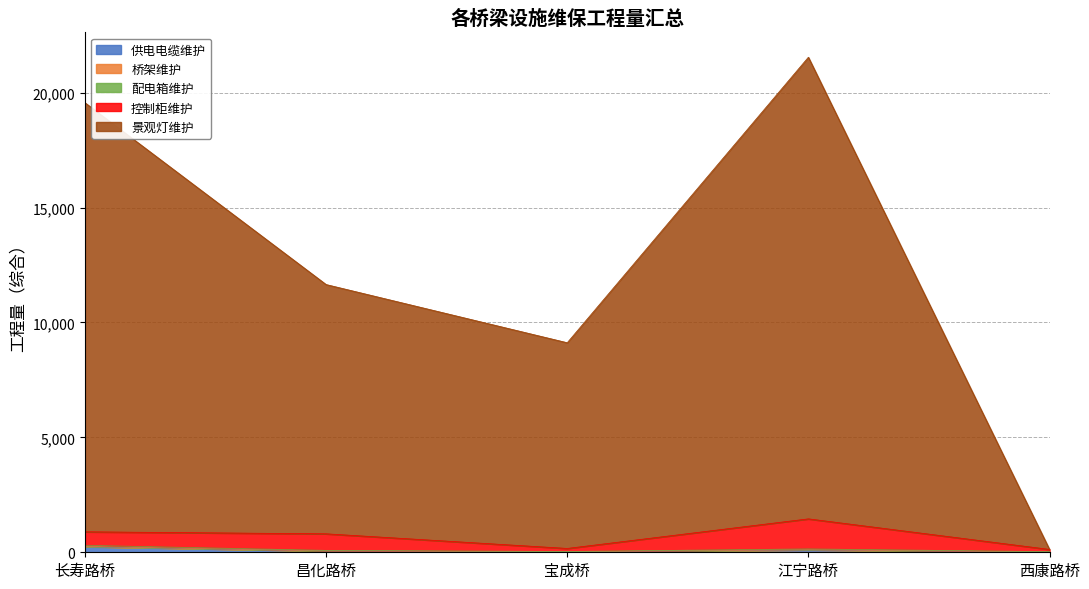

What is the difference between the highest and lowest values at 长寿路桥?

19319.4